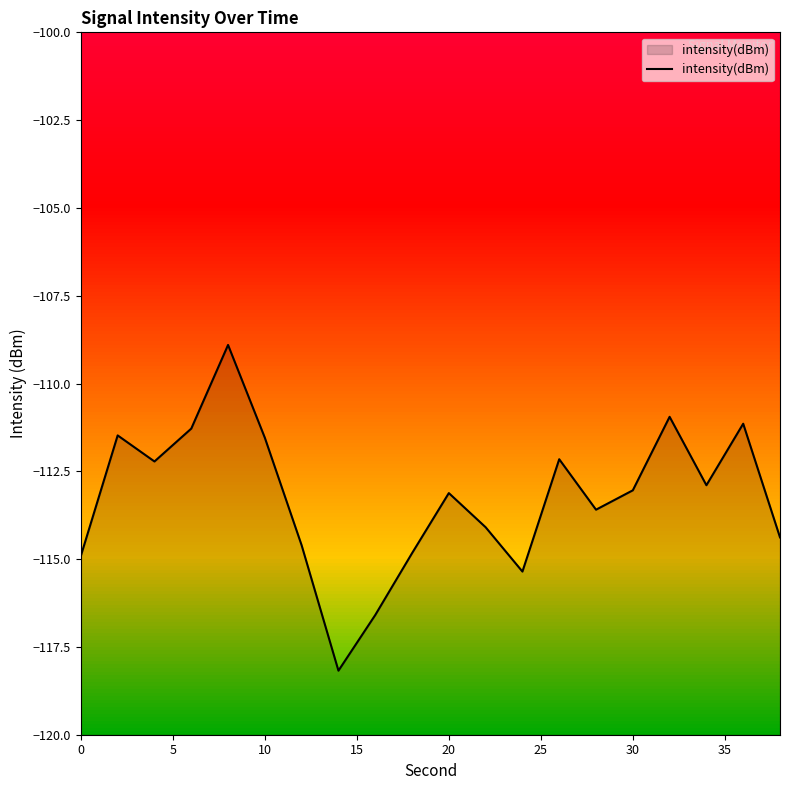

What is the smallest value displayed?

-118.2